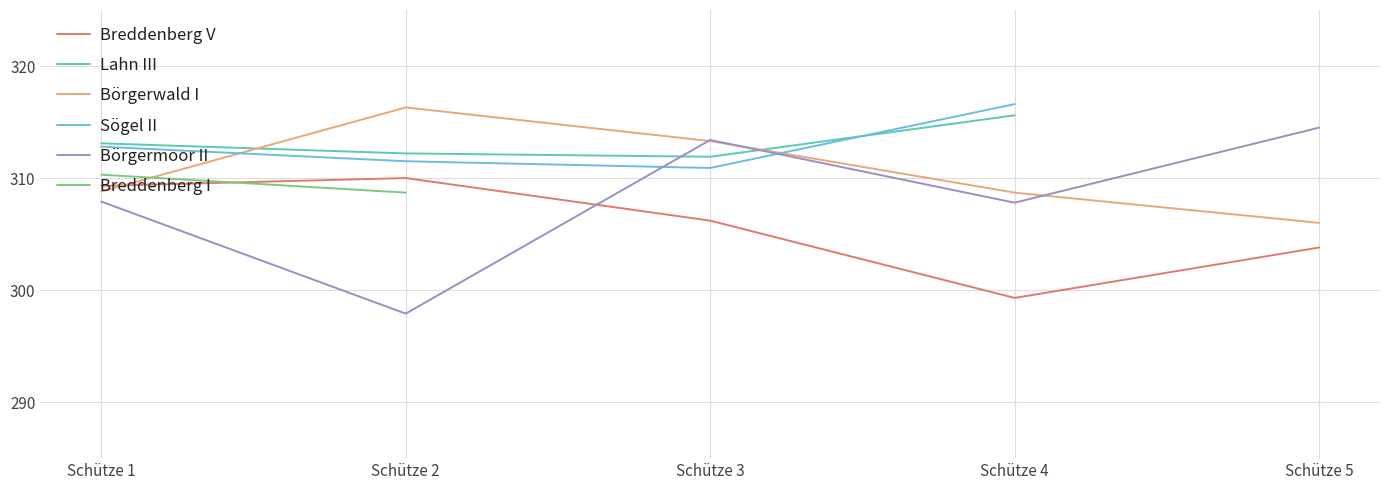

After their last crossing, which series has the higher values: Breddenberg V or Börgermoor II?

Börgermoor II